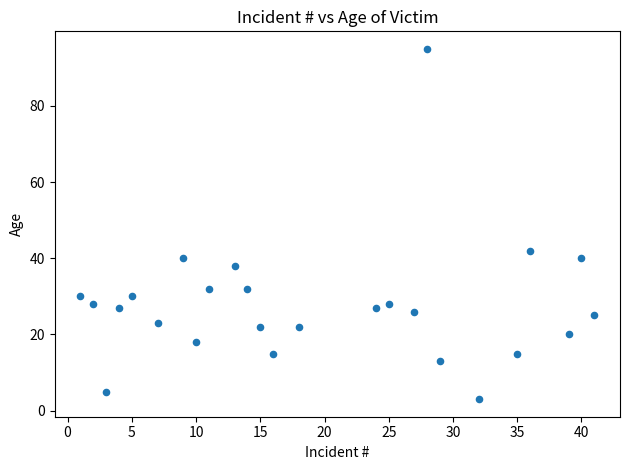

What is the range of Y values (max minus min)?

92